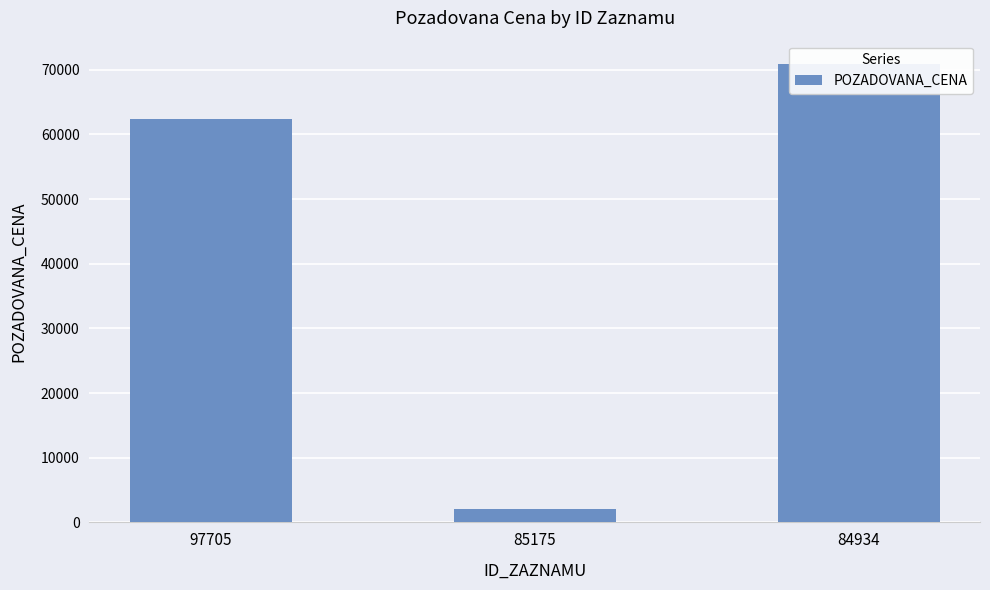

What is the value of the 3rd bar from the left?

70950